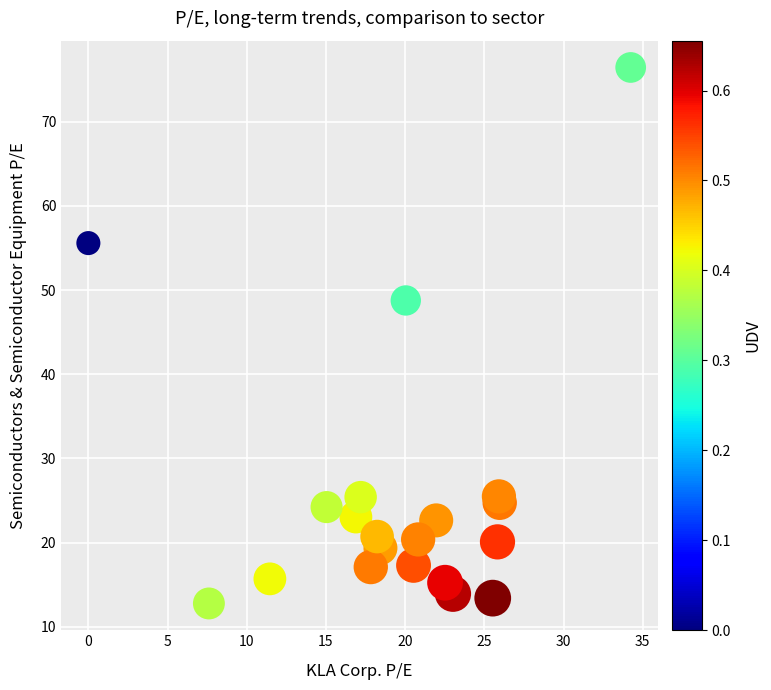

What Y value in the scatter plot is closest to 44?

48.8